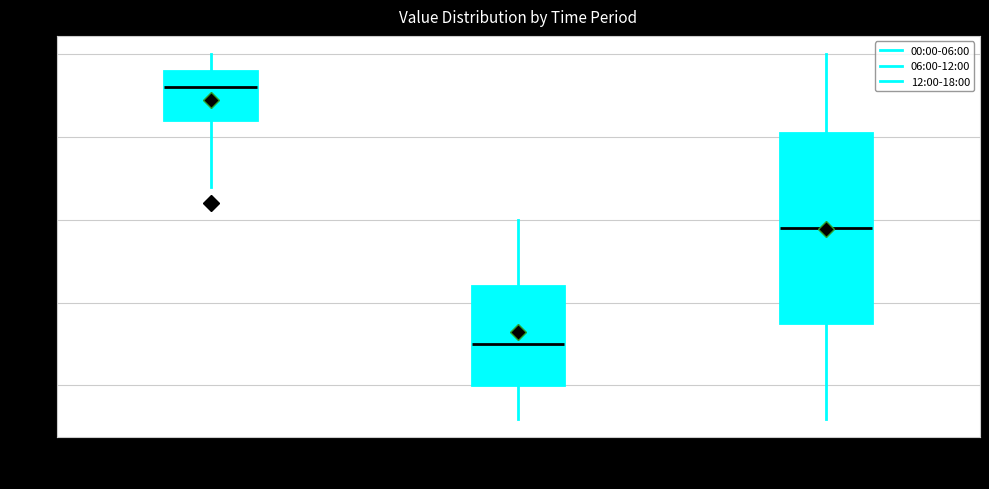

Reading left to right, transcribe this box plot: for each box, give where its median line is, the range the box spans, and where its two whiskers end, as read against the y-axis. The values are not printed on the chart, so give them approximately, as read against the axis.

00:00-06:00: median 5.80, box 5.60 to 5.90, whiskers 5.20 to 6.00
06:00-12:00: median 4.25, box 4.00 to 4.60, whiskers 3.80 to 5.00
12:00-18:00: median 4.95, box 4.40 to 5.55, whiskers 3.80 to 6.00